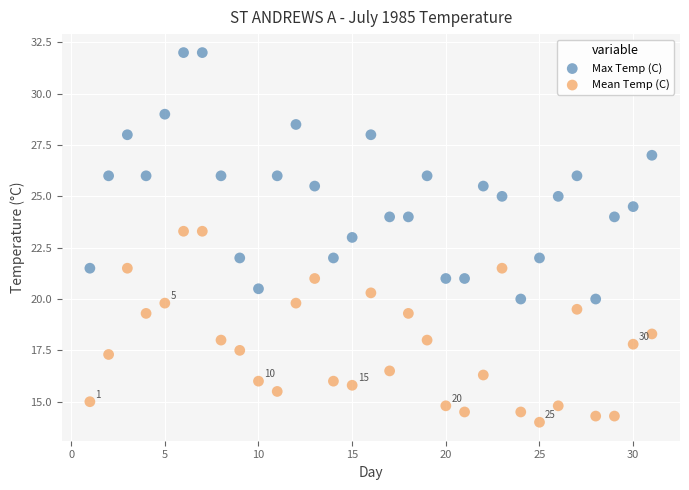

Which series has the largest Y range (max minus min)?

Max Temp (C)